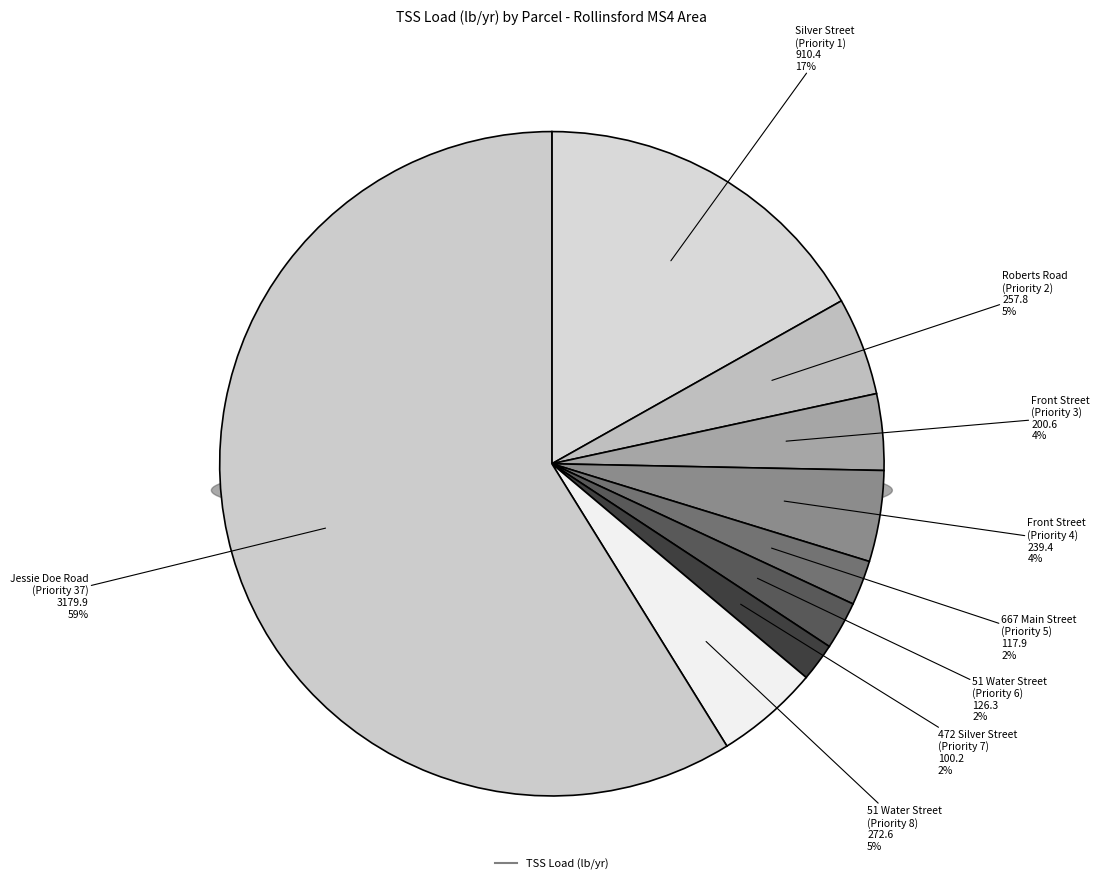

To the nearest percent, what portion does 667 Main Street
(Priority 5) represent?

2%